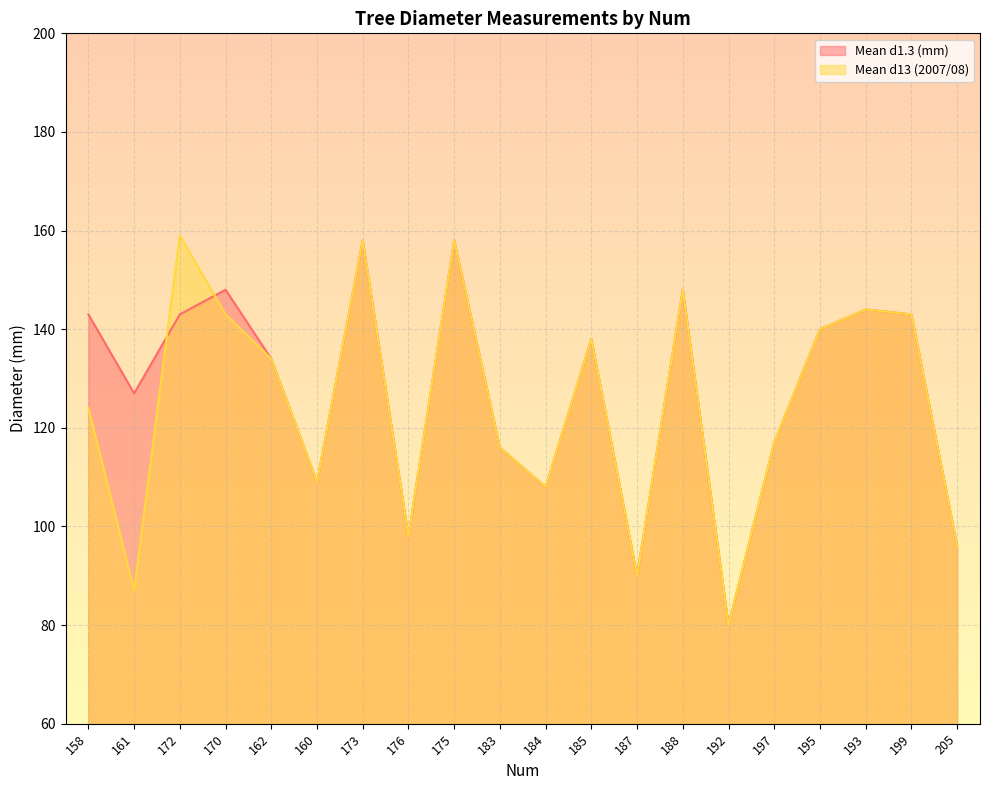

At how many categories does at least one series exceed 121?

12